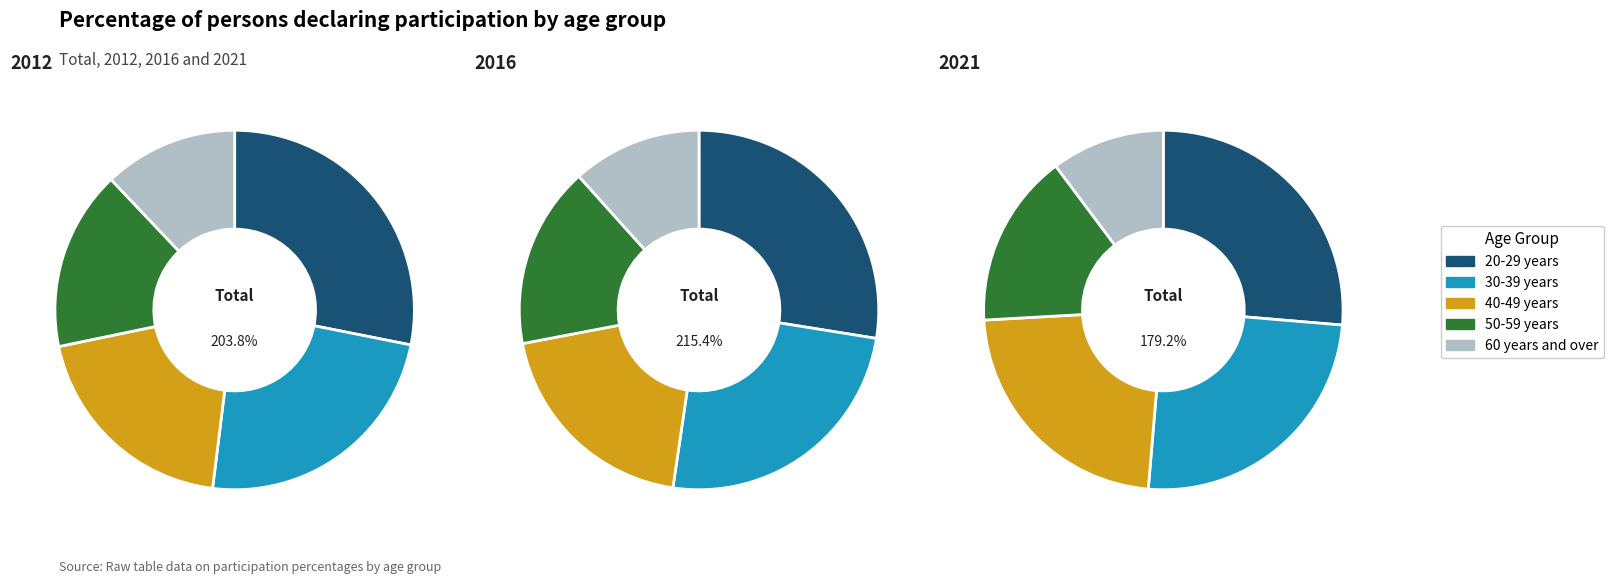

Count the number of slices in the pie.

5